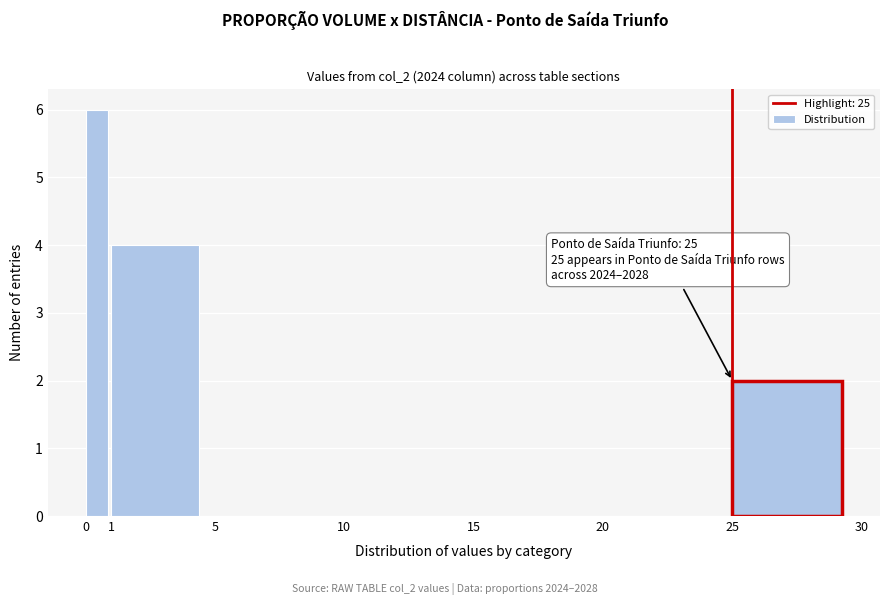

Over which range of the x-axis is the bar tallest?

0 to 1